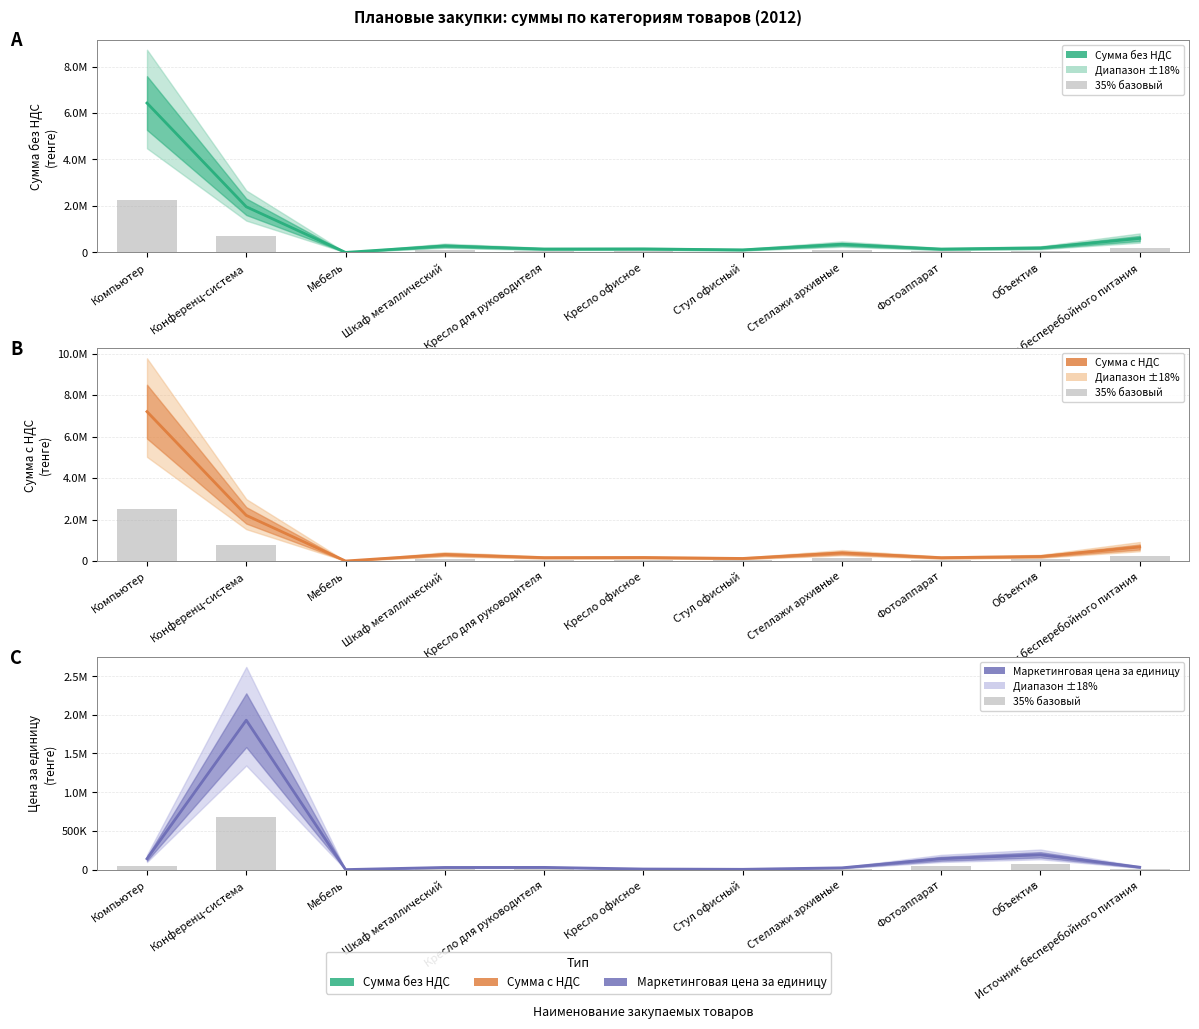

What is the highest value of the Сумма без НДС series?

6428571.4